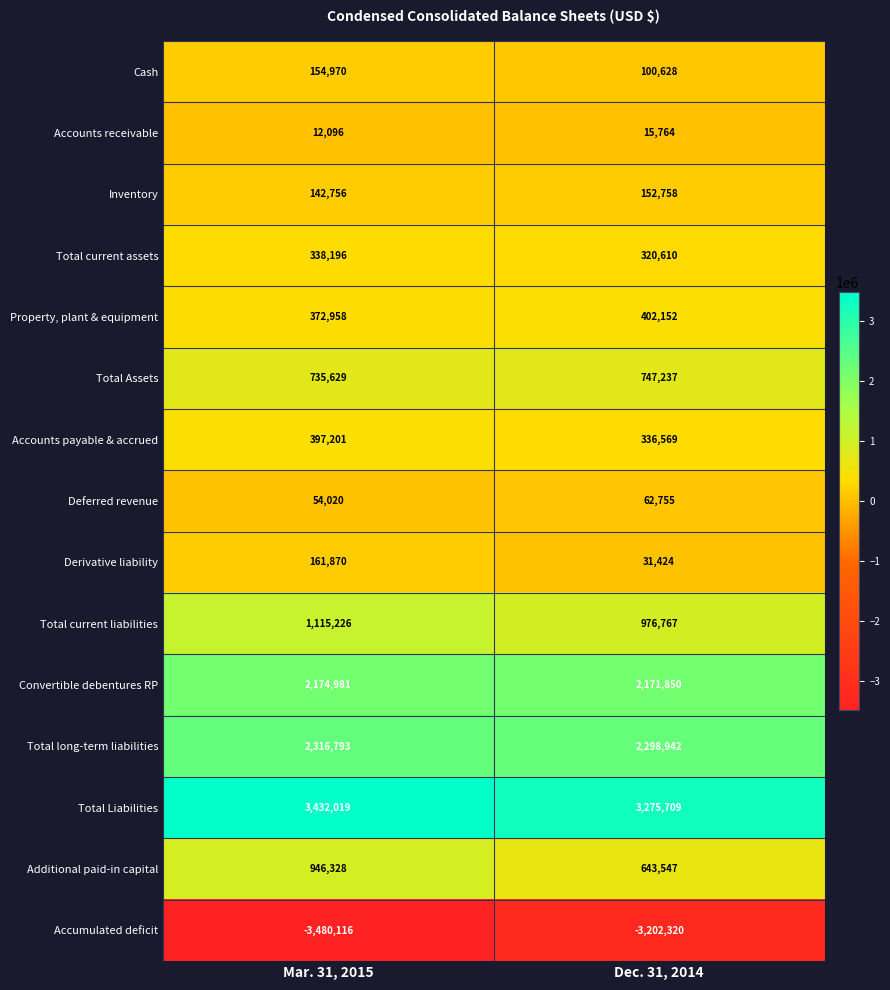

True or false: Accumulated deficit has a value of -3480116 at Mar. 31, 2015.

True